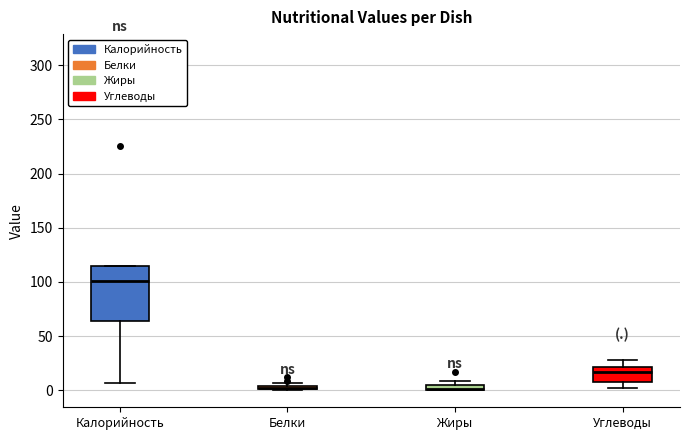

Where is the upper edge of the box for Белки on the y-axis? The values are not printed on the chart, so give them approximately, as read against the axis.

5